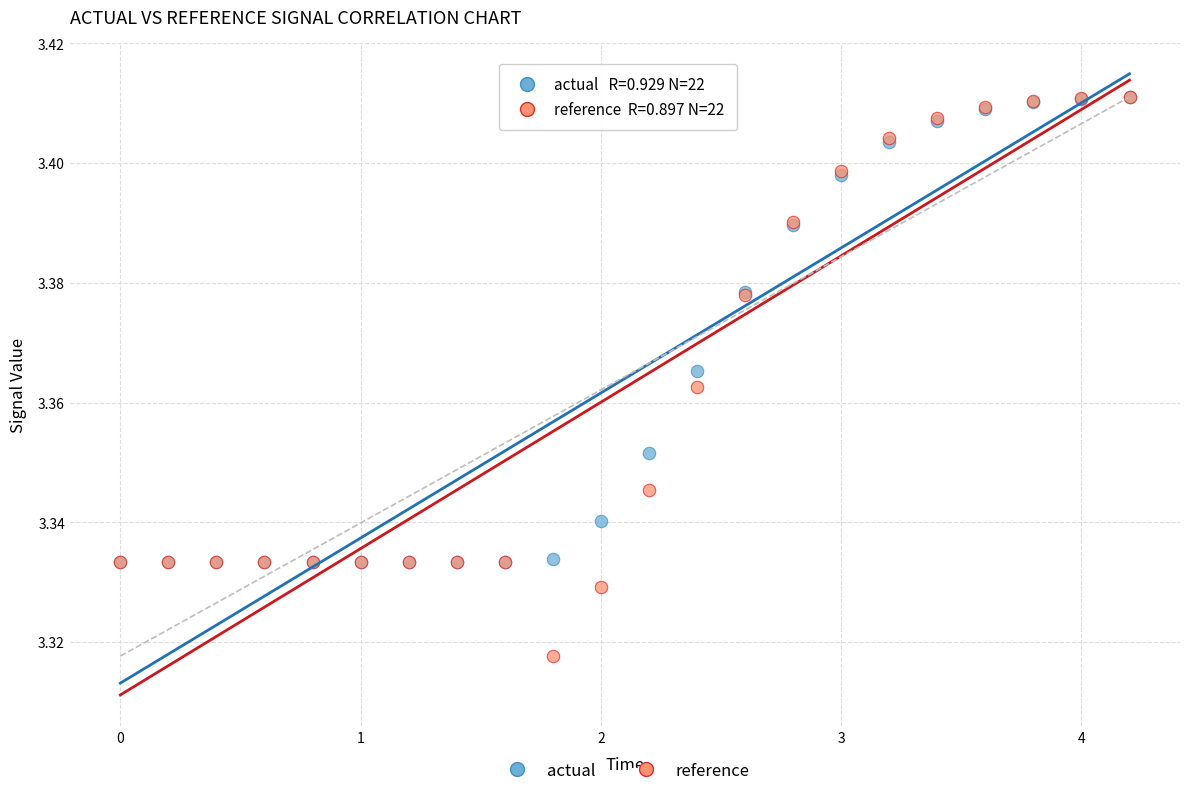

Which series has the largest Y range (max minus min)?

reference